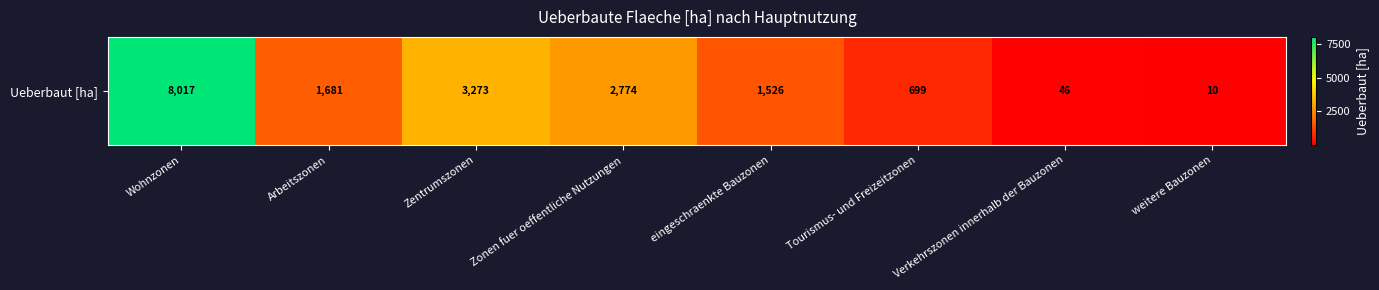

Which has a higher value, eingeschraenkte Bauzonen or Zentrumszonen?

Zentrumszonen